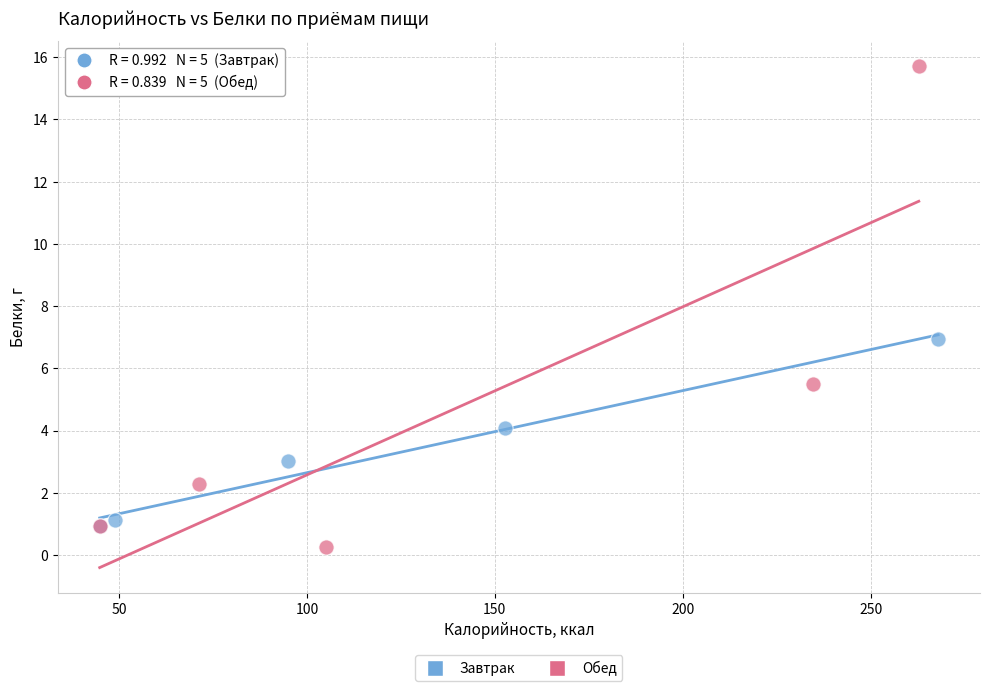

What are all the series names shown in the legend?

Завтрак, Обед